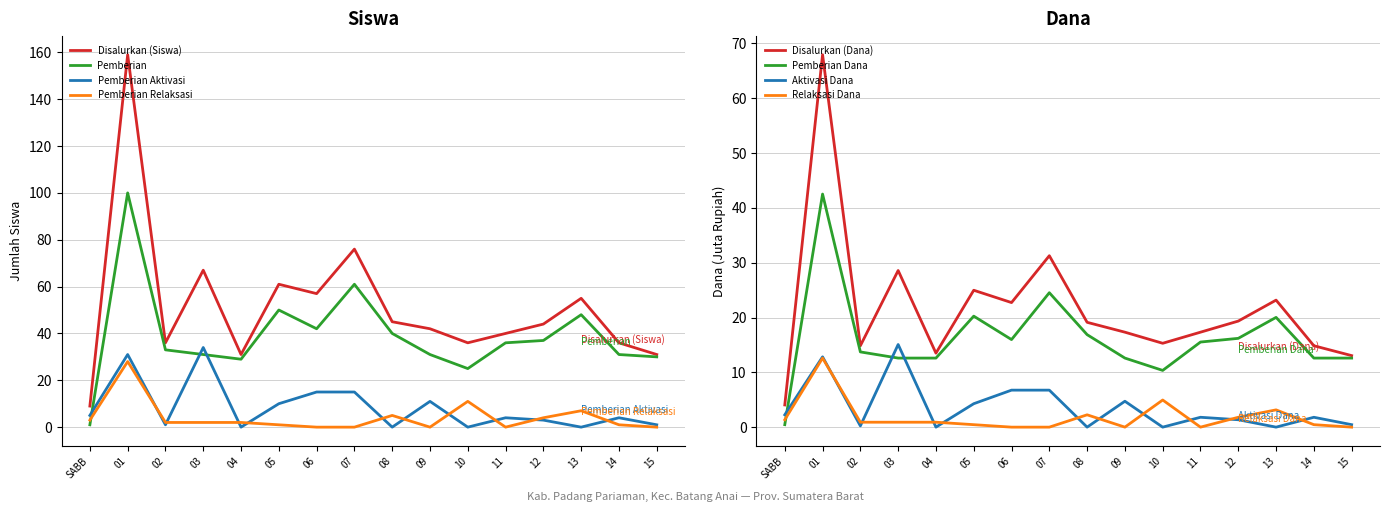

What is the minimum value for Disalurkan (Siswa)?

9